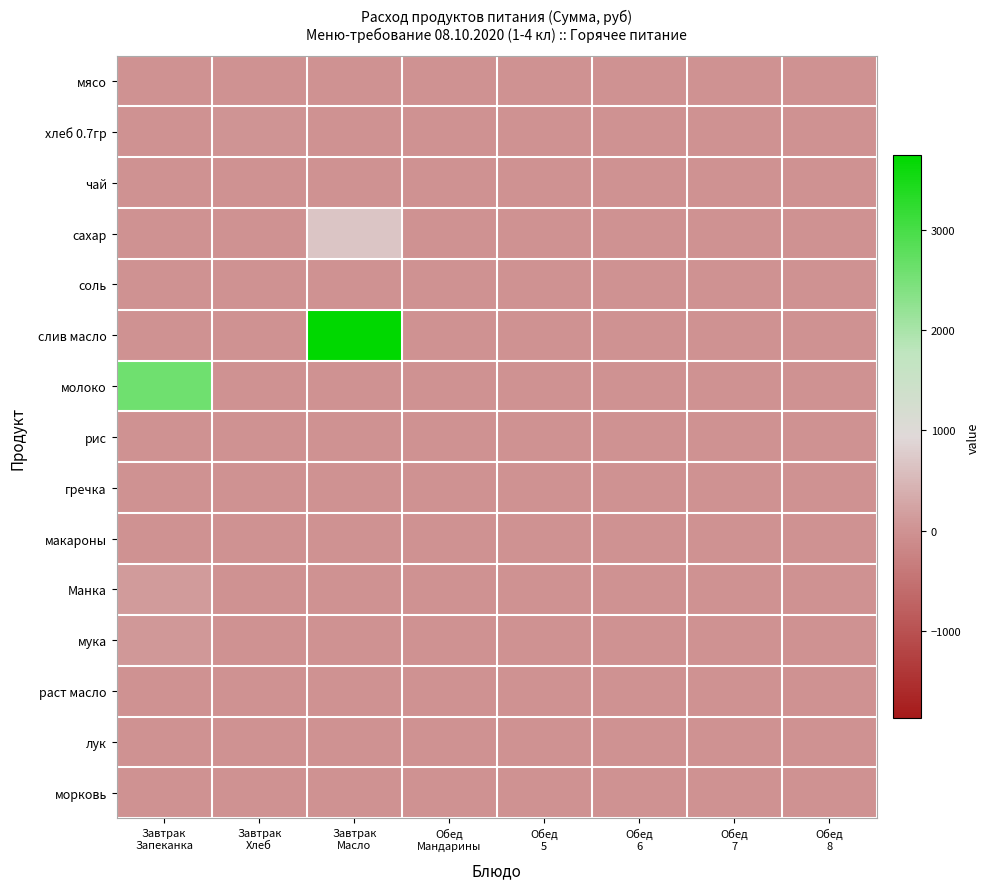

Reading left to right, what are all the values shown in this chart?

мясо: Завтрак
Запеканка=0.0	Завтрак
Хлеб=0.0	Завтрак
Масло=0.0	Обед
Мандарины=0.0	Обед
5=0.0	Обед
6=0.0	Обед
7=0.0	Обед
8=0.0
хлеб 0.7гр: Завтрак
Запеканка=0.0	Завтрак
Хлеб=28.6	Завтрак
Масло=0.0	Обед
Мандарины=0.0	Обед
5=0.0	Обед
6=0.0	Обед
7=0.0	Обед
8=0.0
чай: Завтрак
Запеканка=0.0	Завтрак
Хлеб=0.0	Завтрак
Масло=0.0	Обед
Мандарины=0.0	Обед
5=0.0	Обед
6=0.0	Обед
7=0.0	Обед
8=0.0
сахар: Завтрак
Запеканка=0.0	Завтрак
Хлеб=0.0	Завтрак
Масло=683.4	Обед
Мандарины=0.0	Обед
5=0.0	Обед
6=0.0	Обед
7=0.0	Обед
8=0.0
соль: Завтрак
Запеканка=4.3	Завтрак
Хлеб=0.0	Завтрак
Масло=0.0	Обед
Мандарины=0.0	Обед
5=0.0	Обед
6=0.0	Обед
7=0.0	Обед
8=0.0
слив масло: Завтрак
Запеканка=0.0	Завтрак
Хлеб=0.0	Завтрак
Масло=3739.3	Обед
Мандарины=0.0	Обед
5=0.0	Обед
6=0.0	Обед
7=0.0	Обед
8=0.0
молоко: Завтрак
Запеканка=2586.2	Завтрак
Хлеб=0.0	Завтрак
Масло=0.0	Обед
Мандарины=0.0	Обед
5=0.0	Обед
6=0.0	Обед
7=0.0	Обед
8=0.0
рис: Завтрак
Запеканка=0.0	Завтрак
Хлеб=0.0	Завтрак
Масло=0.0	Обед
Мандарины=0.0	Обед
5=0.0	Обед
6=0.0	Обед
7=0.0	Обед
8=0.0
гречка: Завтрак
Запеканка=0.0	Завтрак
Хлеб=0.0	Завтрак
Масло=0.0	Обед
Мандарины=0.0	Обед
5=0.0	Обед
6=0.0	Обед
7=0.0	Обед
8=0.0
макароны: Завтрак
Запеканка=0.0	Завтрак
Хлеб=0.0	Завтрак
Масло=0.0	Обед
Мандарины=0.0	Обед
5=0.0	Обед
6=0.0	Обед
7=0.0	Обед
8=0.0
Манка: Завтрак
Запеканка=124.2	Завтрак
Хлеб=0.0	Завтрак
Масло=0.0	Обед
Мандарины=0.0	Обед
5=0.0	Обед
6=0.0	Обед
7=0.0	Обед
8=0.0
мука: Завтрак
Запеканка=85.2	Завтрак
Хлеб=0.0	Завтрак
Масло=0.0	Обед
Мандарины=0.0	Обед
5=0.0	Обед
6=0.0	Обед
7=0.0	Обед
8=0.0
раст масло: Завтрак
Запеканка=0.0	Завтрак
Хлеб=0.0	Завтрак
Масло=0.0	Обед
Мандарины=0.0	Обед
5=0.0	Обед
6=0.0	Обед
7=0.0	Обед
8=0.0
лук: Завтрак
Запеканка=0.0	Завтрак
Хлеб=0.0	Завтрак
Масло=0.0	Обед
Мандарины=0.0	Обед
5=0.0	Обед
6=0.0	Обед
7=0.0	Обед
8=0.0
морковь: Завтрак
Запеканка=0.0	Завтрак
Хлеб=0.0	Завтрак
Масло=0.0	Обед
Мандарины=0.0	Обед
5=0.0	Обед
6=0.0	Обед
7=0.0	Обед
8=0.0